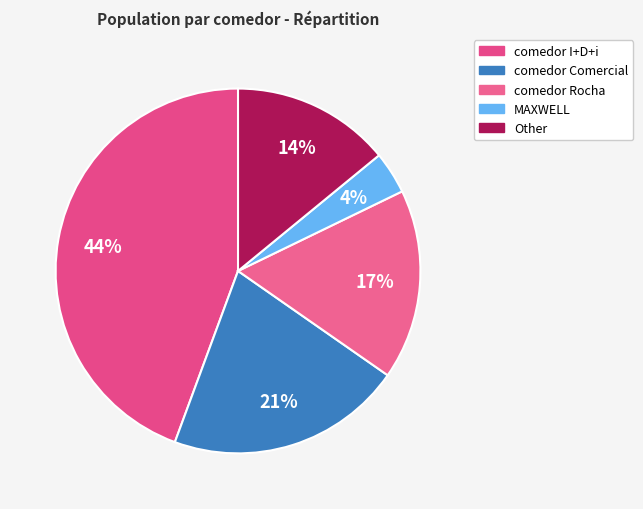

Approximately how many times larger is the value at MAXWELL compared to comedor Rocha?

0.2